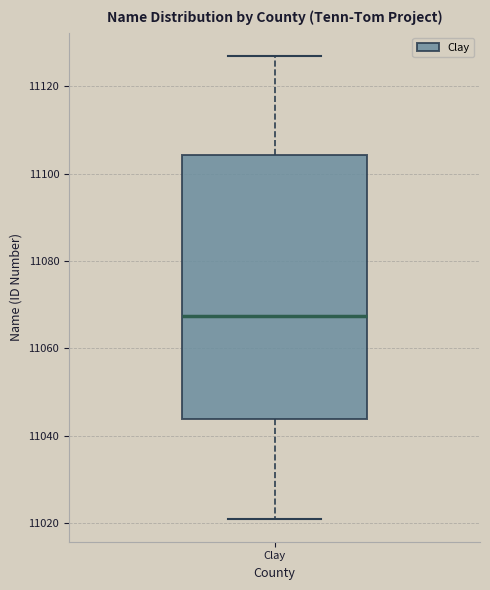

Where does the upper whisker of the box for Clay end on the y-axis? The values are not printed on the chart, so give them approximately, as read against the axis.

11128